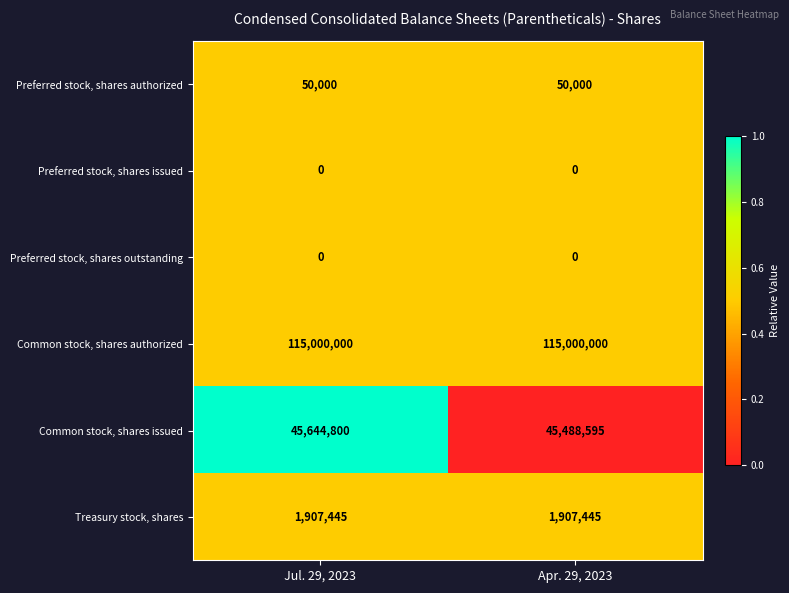

What is the total value across all series at Apr. 29, 2023?

162446040